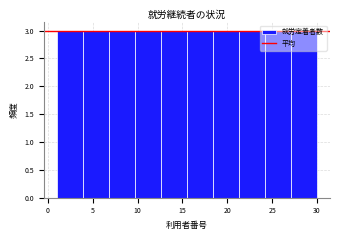

Reading left to right, transcribe this chart: for each bar, give the range it covers on the x-axis and its height. Neither the bar edges nor the heights are printed on the chart, so give them approximately, as read against the axes.

1.0 to 3.9: 3
3.9 to 6.8: 3
6.8 to 9.7: 3
9.7 to 12.6: 3
12.6 to 15.5: 3
15.5 to 18.4: 3
18.4 to 21.3: 3
21.3 to 24.2: 3
24.2 to 27.1: 3
27.1 to 30.0: 3